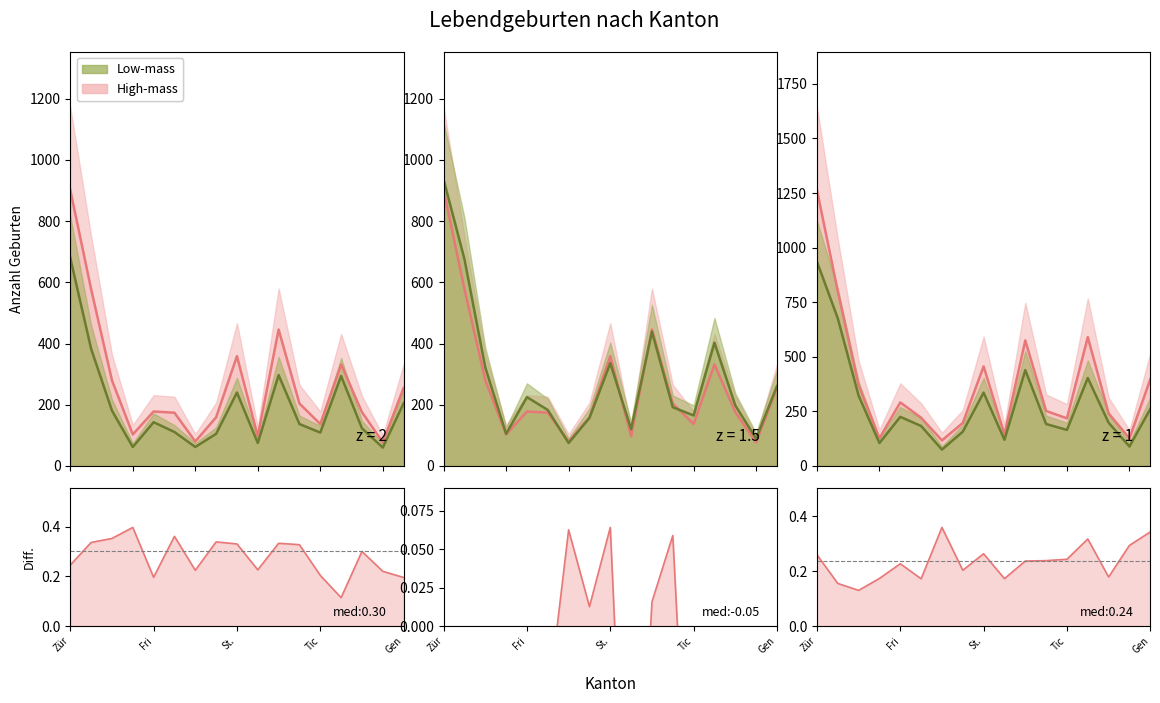

What is the difference between the maximum and minimum values?

0.2